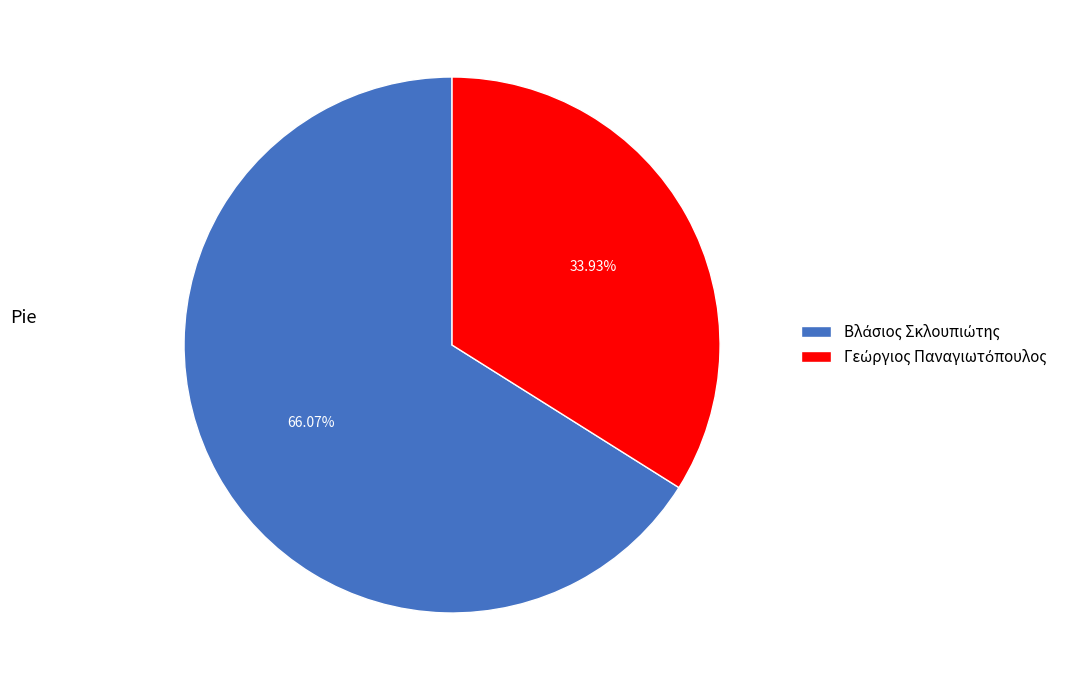

To the nearest percent, what is the difference between the largest and smallest slice percentages?

32%